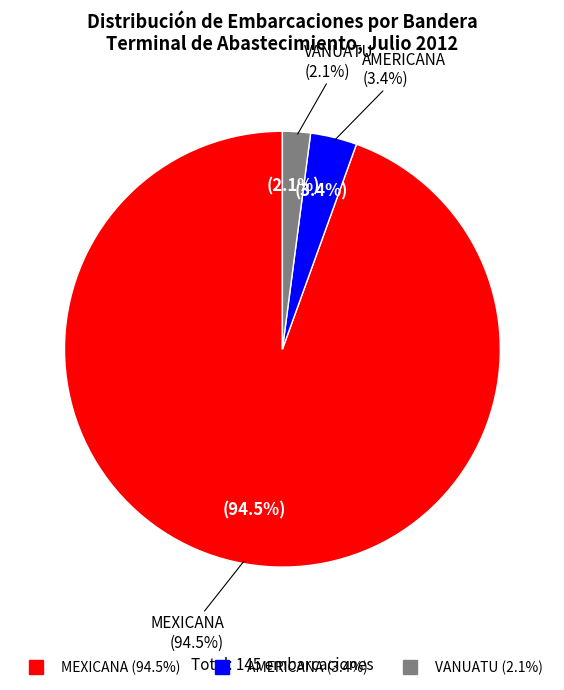

Which slice is the largest?

MEXICANA